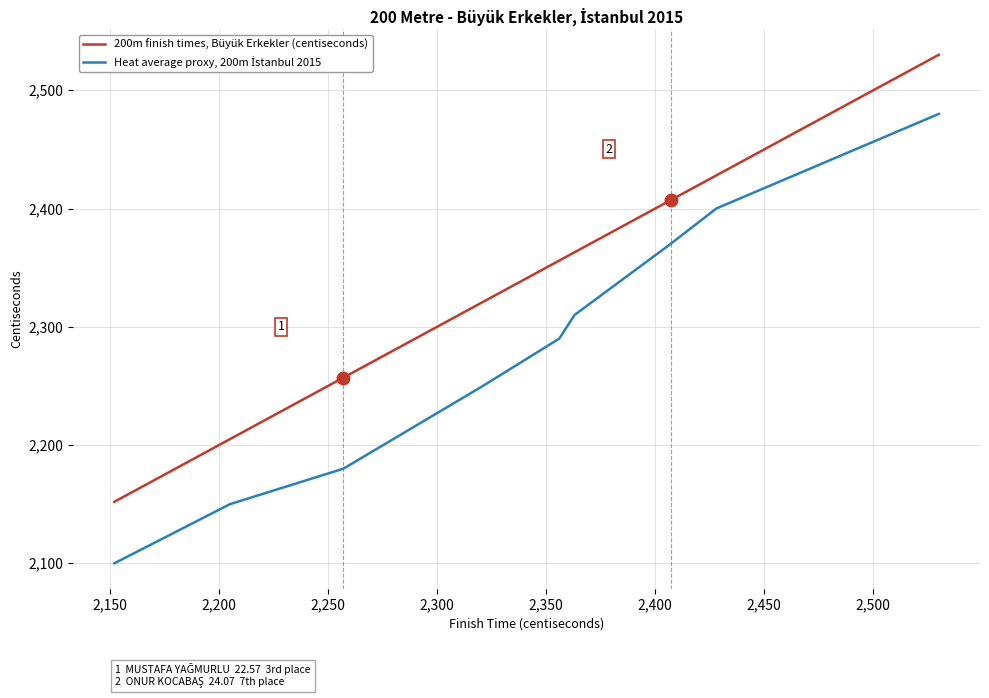

What is the greatest value displayed?

2530